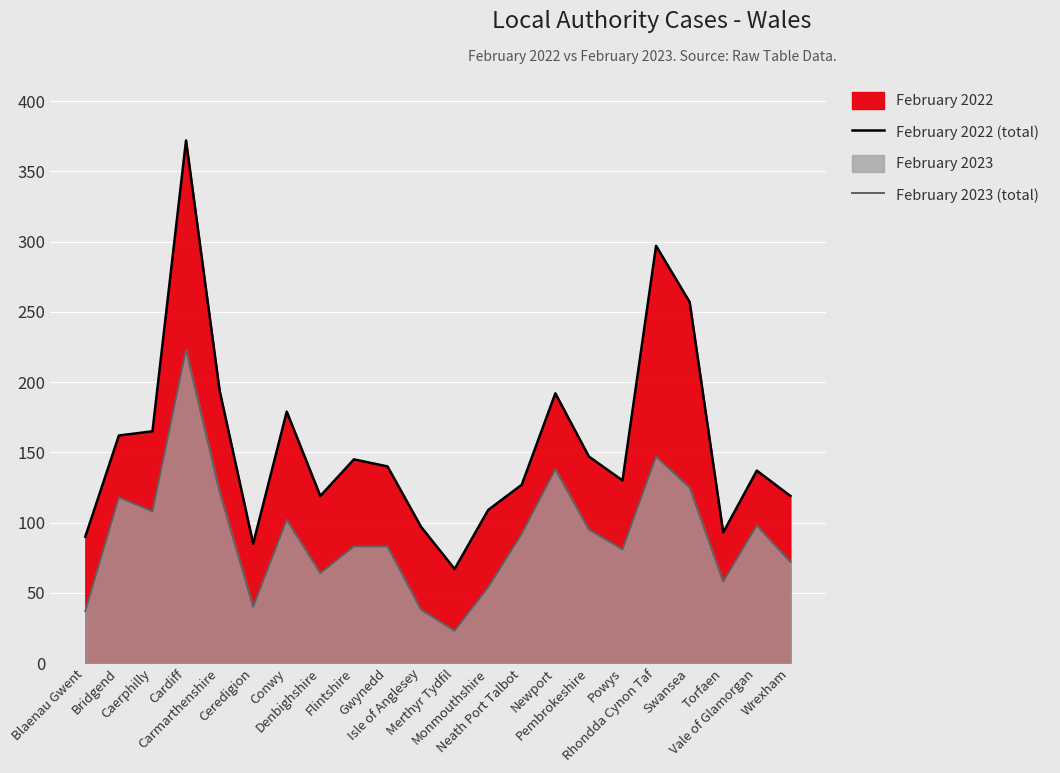

Reading left to right, what are all the values shown in this chart?

February 2022 (total): Blaenau Gwent=90	Bridgend=162	Caerphilly=165	Cardiff=372	Carmarthenshire=194	Ceredigion=85	Conwy=179	Denbighshire=119	Flintshire=145	Gwynedd=140	Isle of Anglesey=97	Merthyr Tydfil=67	Monmouthshire=109	Neath Port Talbot=127	Newport=192	Pembrokeshire=147	Powys=130	Rhondda Cynon Taf=297	Swansea=257	Torfaen=93	Vale of Glamorgan=137	Wrexham=119
February 2023 (total): Blaenau Gwent=37	Bridgend=118	Caerphilly=108	Cardiff=223	Carmarthenshire=122	Ceredigion=40	Conwy=102	Denbighshire=64	Flintshire=83	Gwynedd=83	Isle of Anglesey=38	Merthyr Tydfil=23	Monmouthshire=54	Neath Port Talbot=92	Newport=138	Pembrokeshire=95	Powys=81	Rhondda Cynon Taf=147	Swansea=125	Torfaen=58	Vale of Glamorgan=98	Wrexham=72